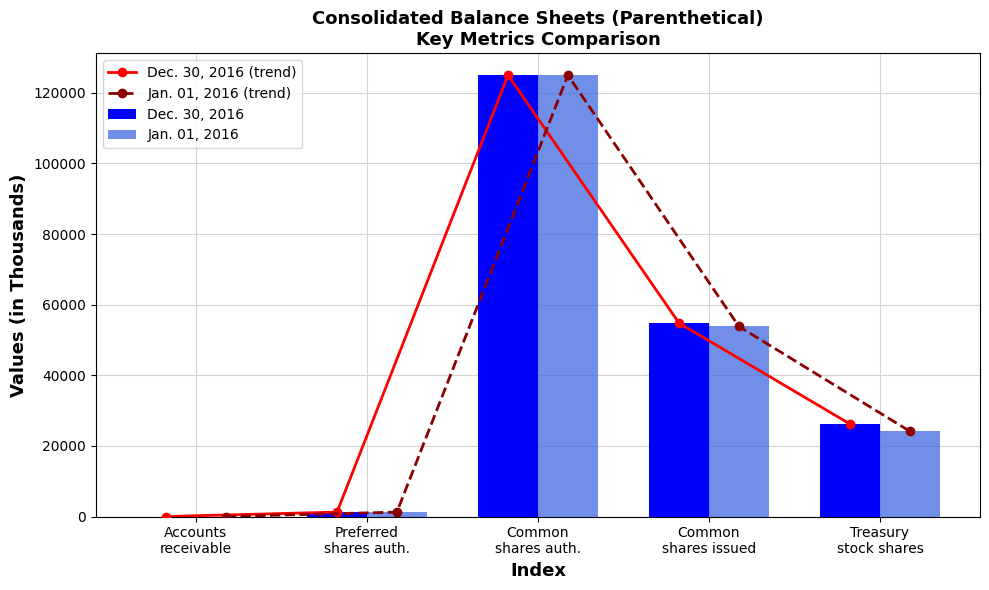

Reading right to left, what are all the values shown in this chart?

Dec. 30, 2016 (trend): Treasury
stock shares=26198.0	Common
shares issued=54785.2	Common
shares auth.=125000.0	Preferred
shares auth.=1250.0	Accounts
receivable=2.6
Jan. 01, 2016 (trend): Treasury
stock shares=24138.7	Common
shares issued=53847.5	Common
shares auth.=125000.0	Preferred
shares auth.=1250.0	Accounts
receivable=1.9
Dec. 30, 2016: Treasury
stock shares=26198.0	Common
shares issued=54785.2	Common
shares auth.=125000.0	Preferred
shares auth.=1250.0	Accounts
receivable=2.6
Jan. 01, 2016: Treasury
stock shares=24138.7	Common
shares issued=53847.5	Common
shares auth.=125000.0	Preferred
shares auth.=1250.0	Accounts
receivable=1.9